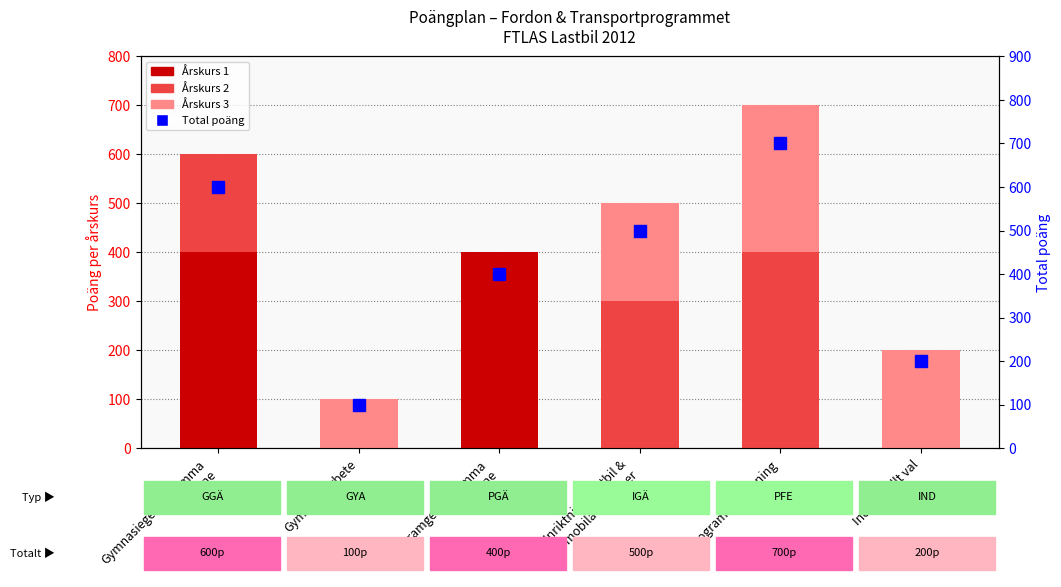

Which series has the largest total across all categories?

Total poäng